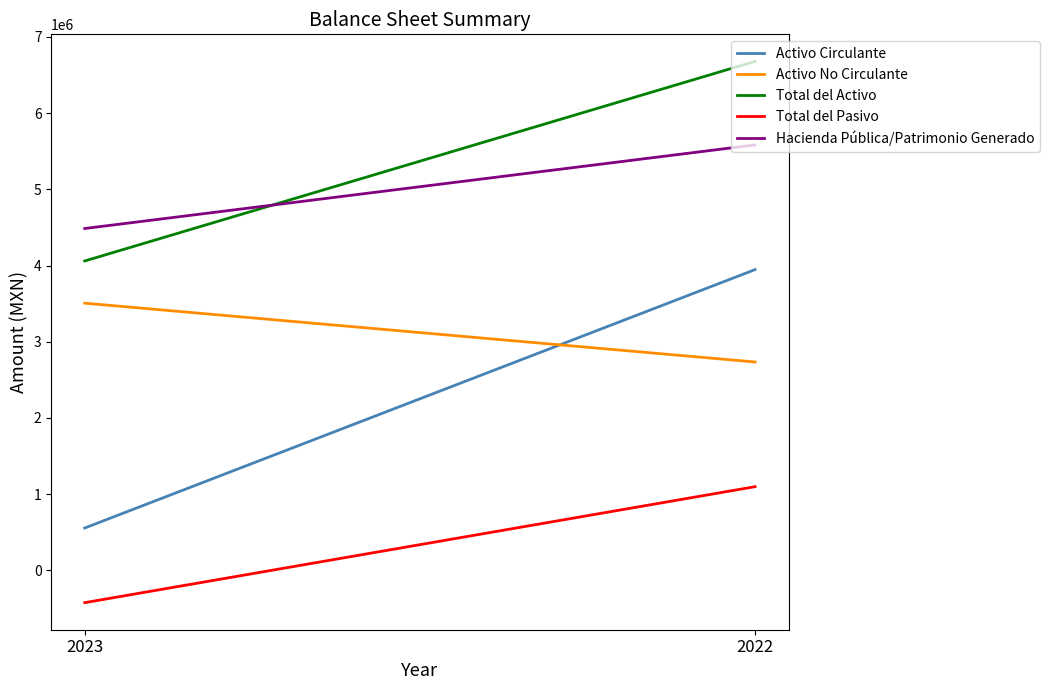

What is the lowest value of the Hacienda Pública/Patrimonio Generado series?

4485753.5